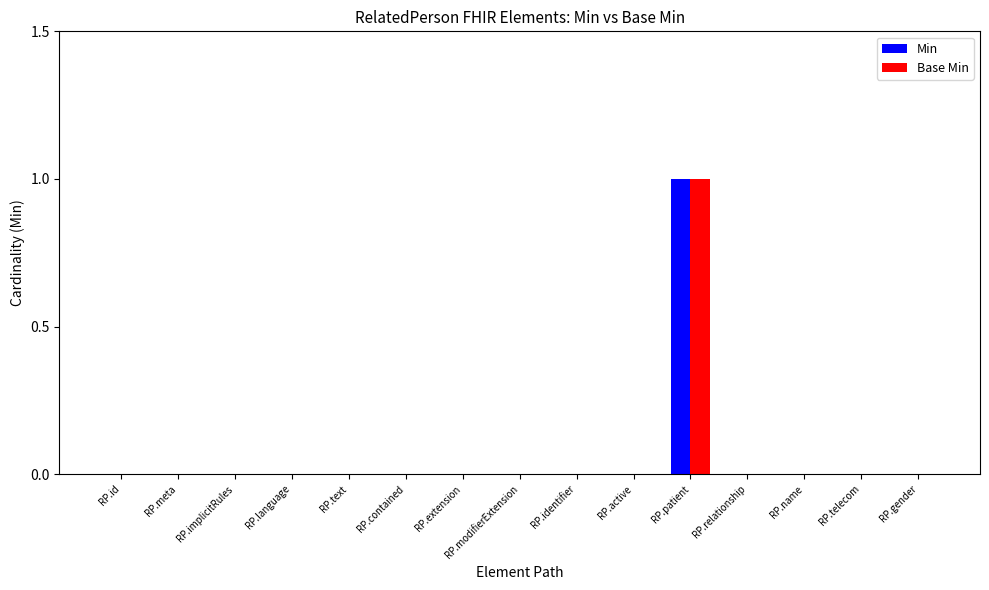

Are the bars horizontal?

No